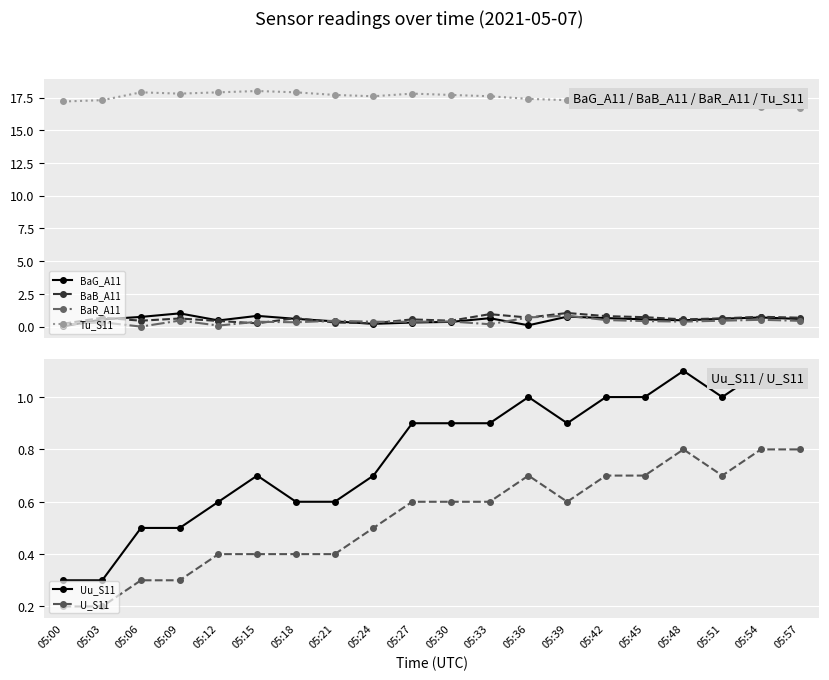

How many lines are shown in the chart?

6